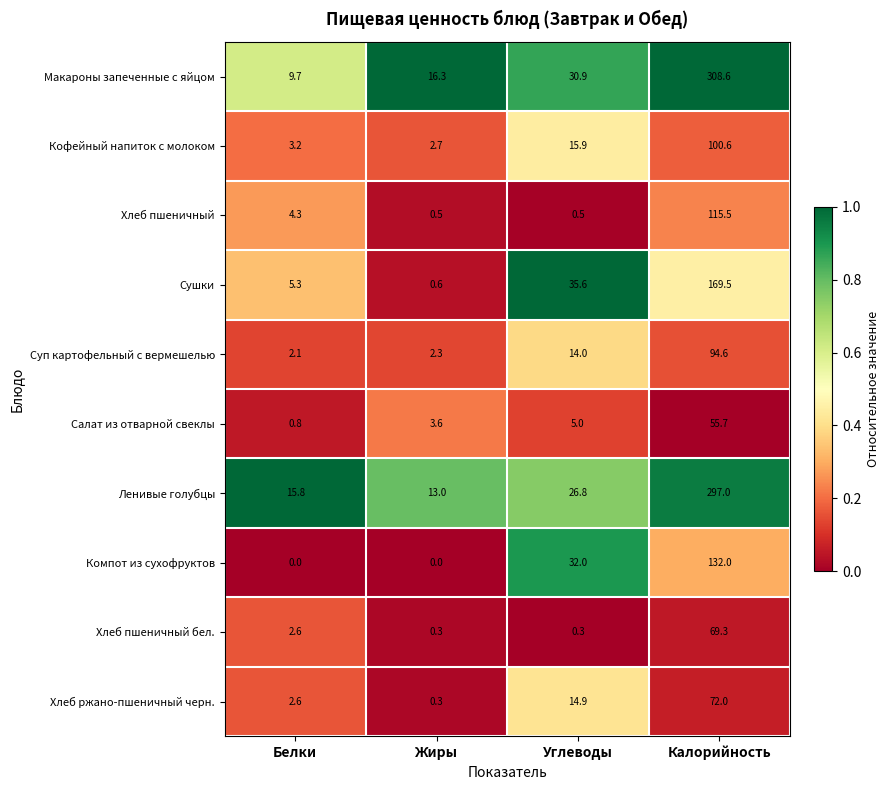

List the labels in order of Суп картофельный с вермешелью value, smallest first.

Белки, Жиры, Углеводы, Калорийность